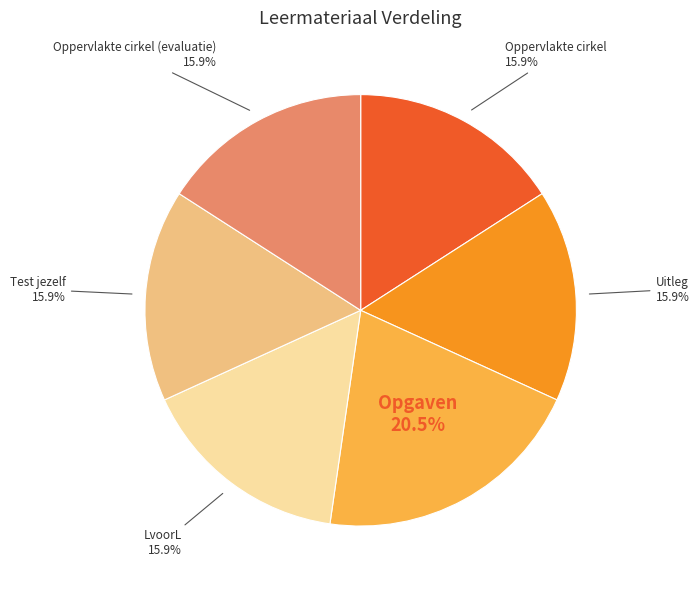

Is there any slice that represents more than half of the pie?

No